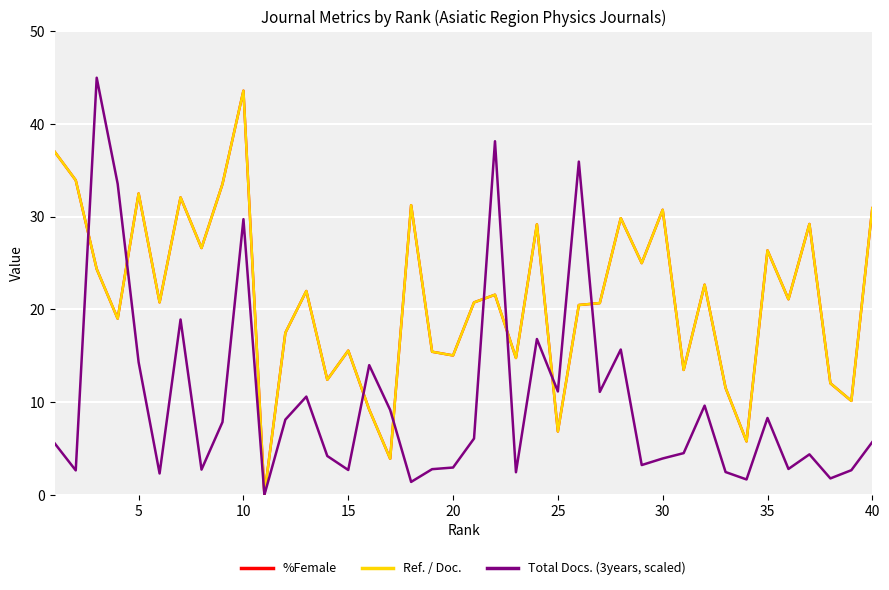

At how many categories does at least one series exceed 28?

16